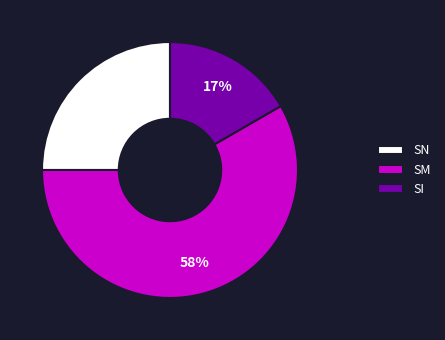

What percentage is the SM slice, to the nearest percent?

58%